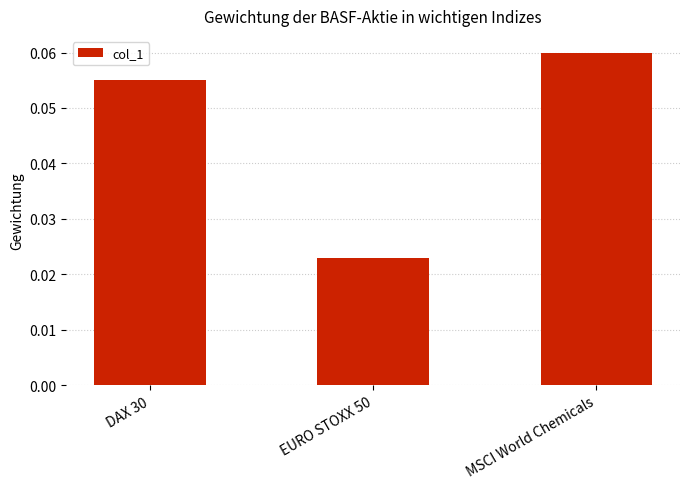

The chart shows a value of 0.0 at MSCI World Chemicals. True or false?

False